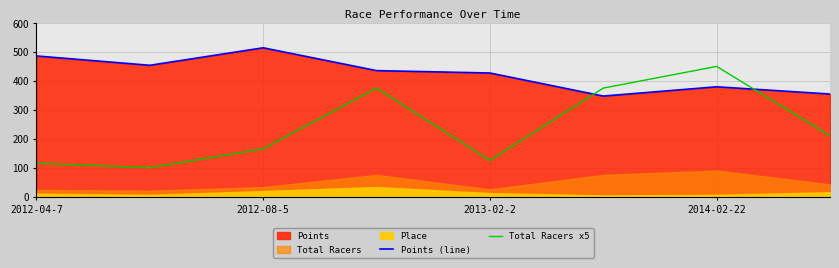

The Total Racers x5 series shows 235.8 at 2013-02-2. True or false?

False